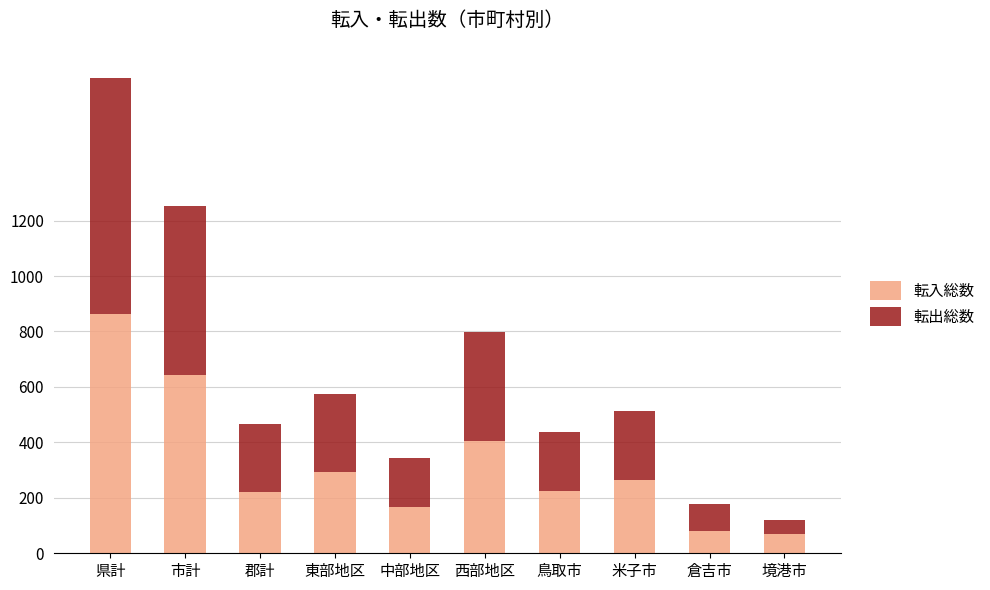

What is the maximum value for 転入総数?

863